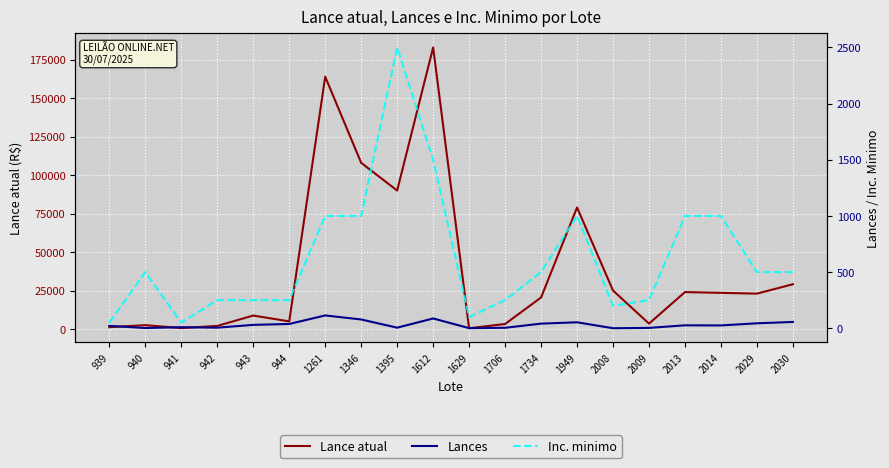

At which category does Lances reach its first local valley?

940